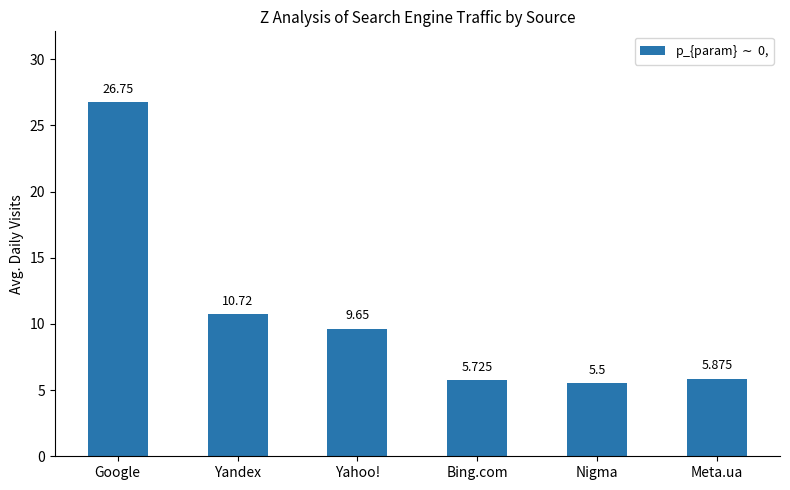

Between Google and Meta.ua, which is larger?

Google